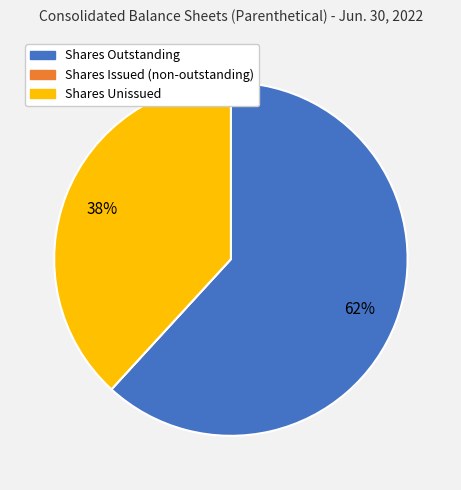

What percentage is the Shares Outstanding slice, to the nearest percent?

62%